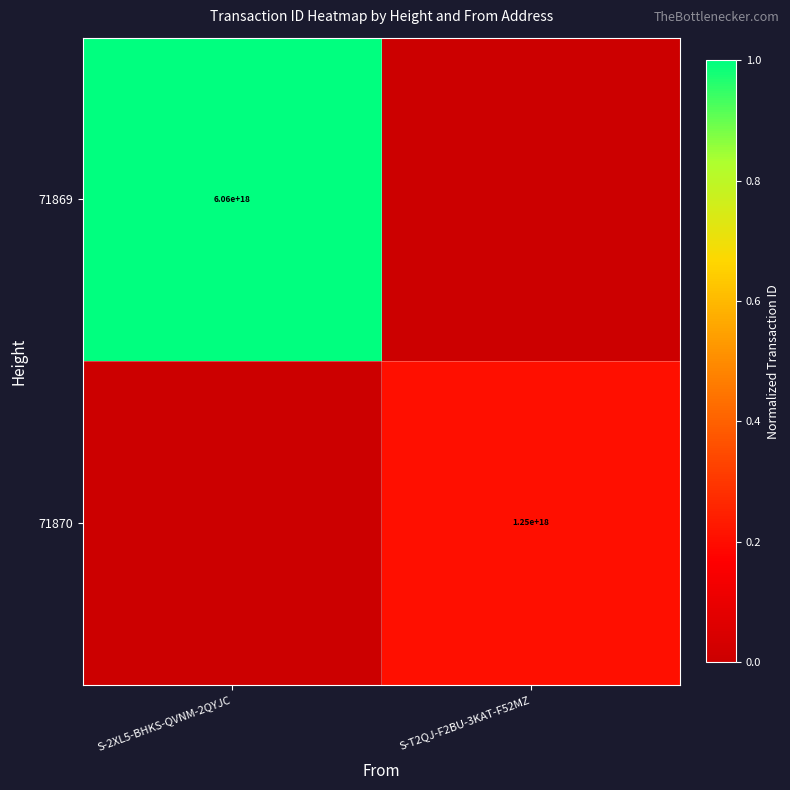

The value of 71870 at S-T2QJ-F2BU-3KAT-F52MZ is 1999751290952291840. True or false?

False